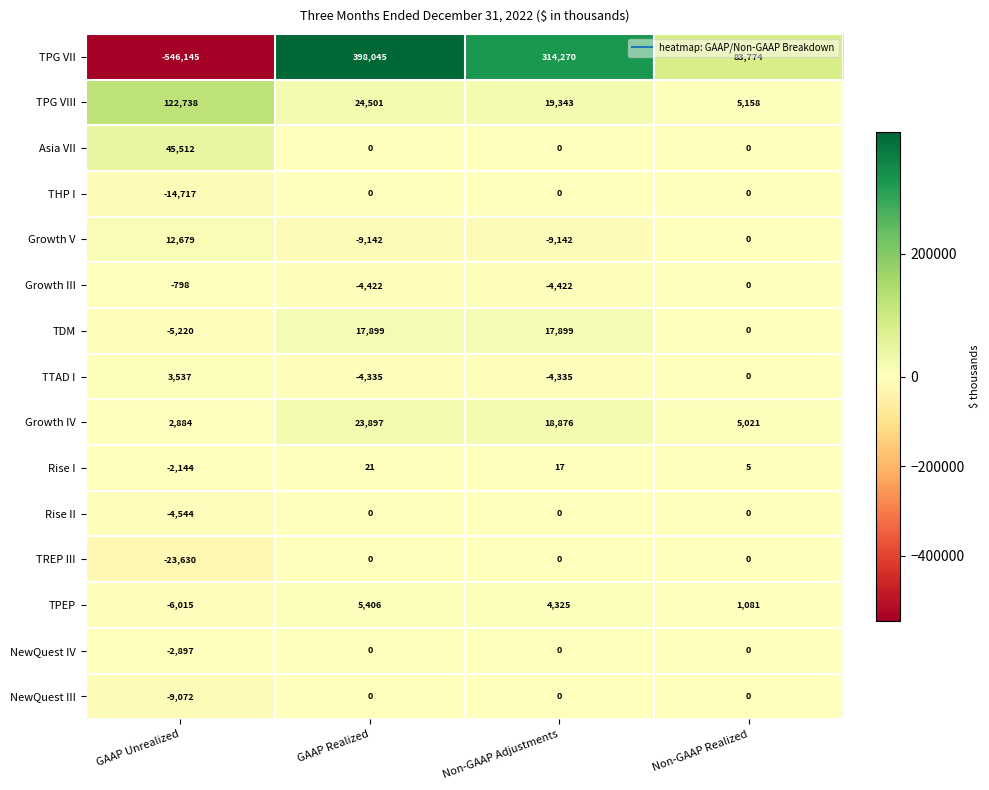

How many negative values does the Growth III series have?

3